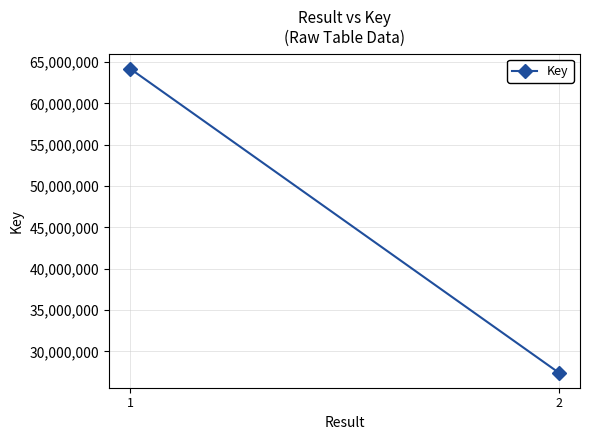

Reading left to right, what are all the values shown in this chart?

64188090	27428604